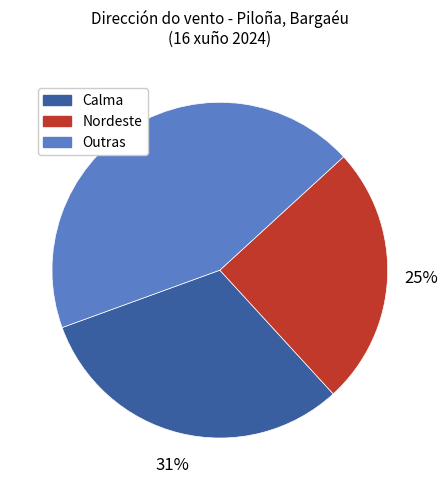

Is there a majority slice in this chart?

No